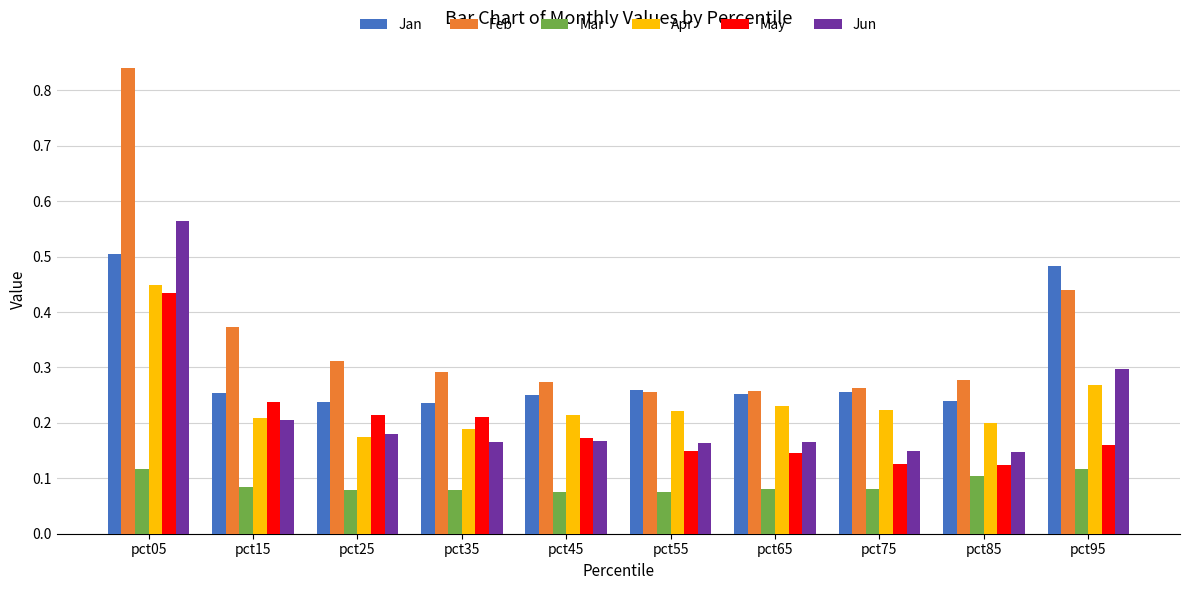

Between pct15 and pct45, which series saw the biggest shift?

Feb